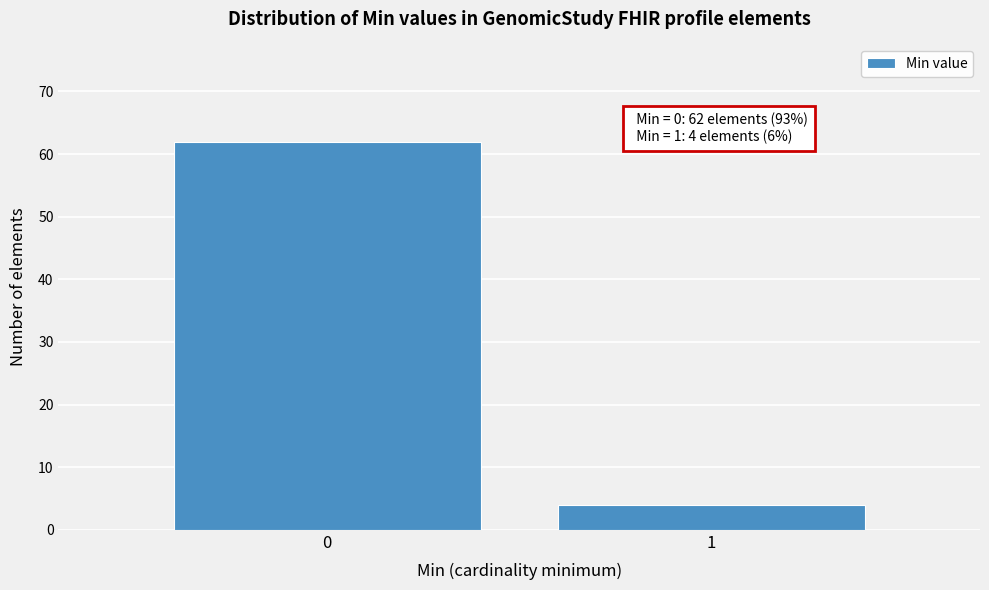

Reading left to right, transcribe all the data shown in this chart.

0=62	1=4